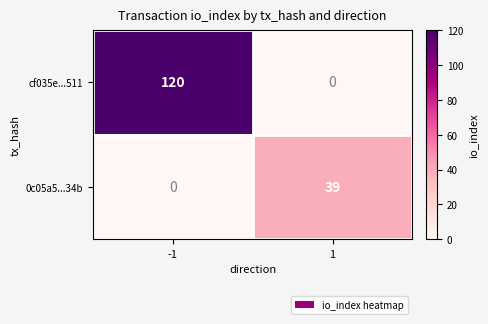

What is the maximum value shown in the chart?

120